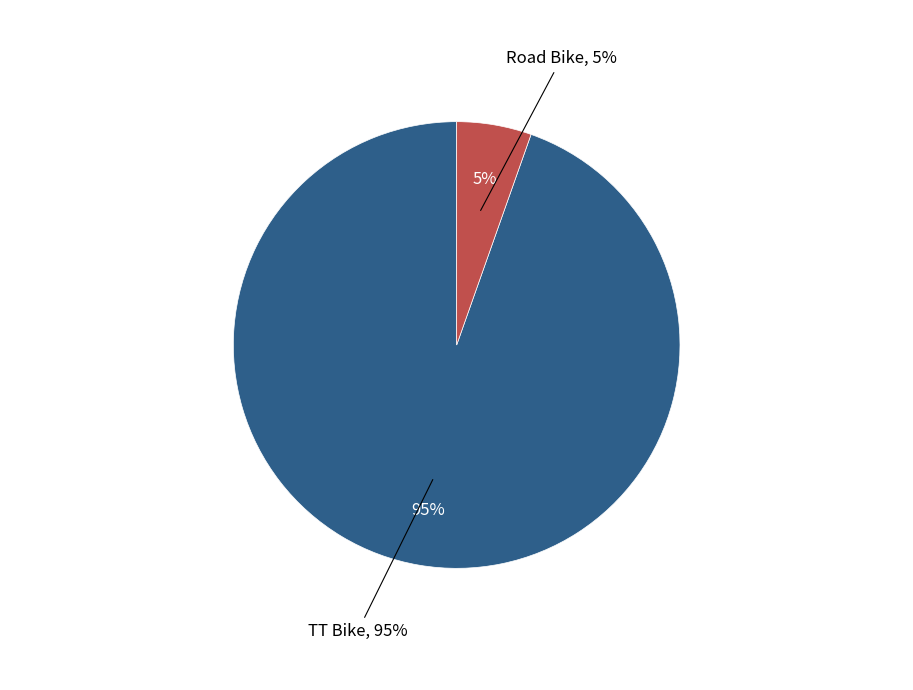

What is the largest slice in the pie chart?

TT Bike